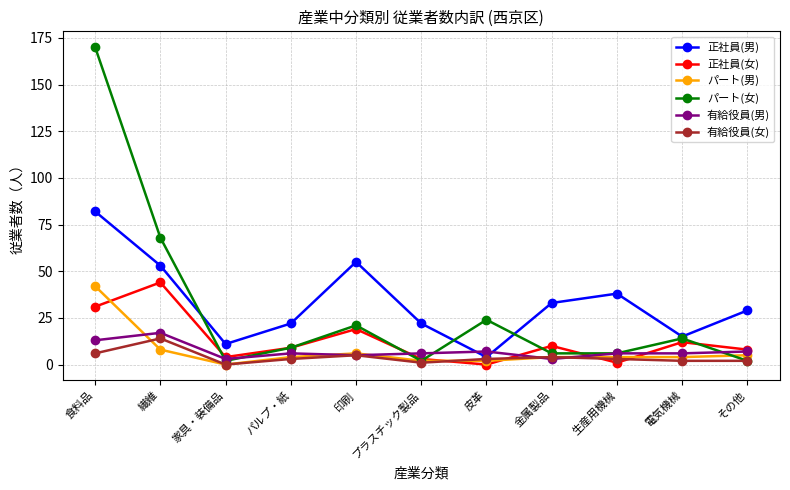

What is the maximum value for 有給役員(女)?

14